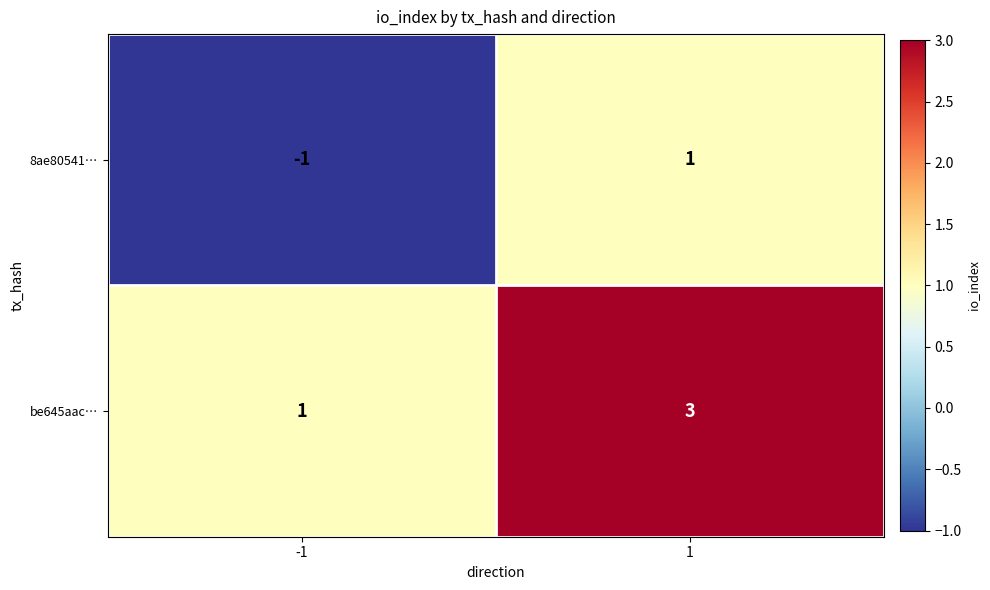

Reading left to right, transcribe all the data shown in this chart.

8ae80541…: -1	1
be645aac…: 1	3